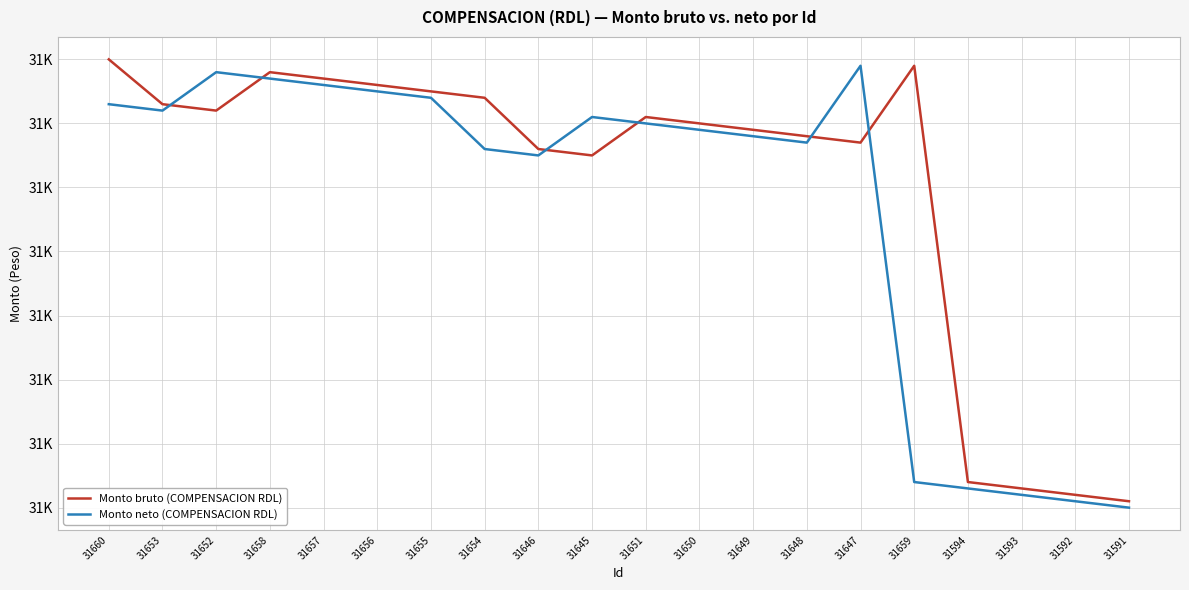

At which label does Monto neto (COMPENSACION RDL) first exceed 31650?

31660